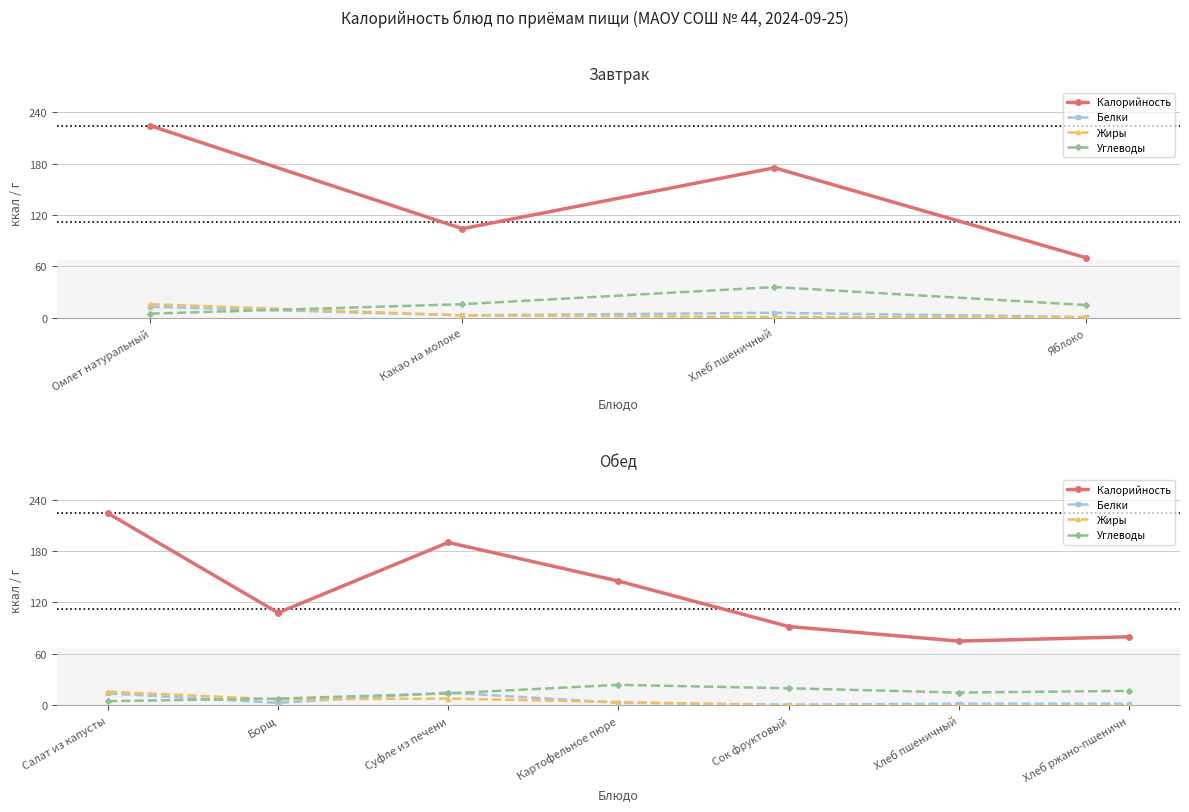

How many data points in Жиры are above 4?

3